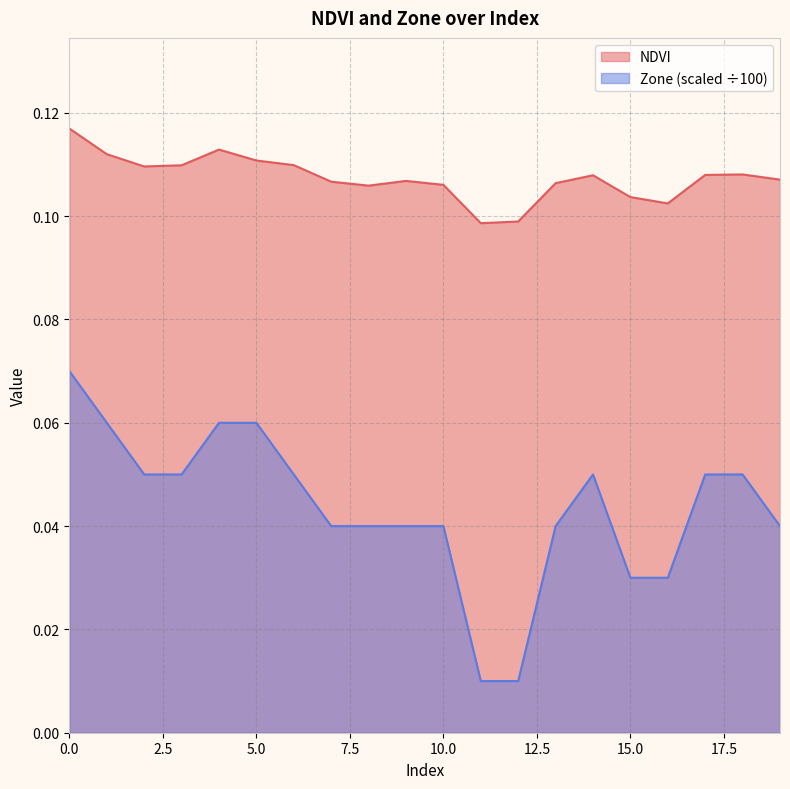

How many lines are shown in the chart?

2